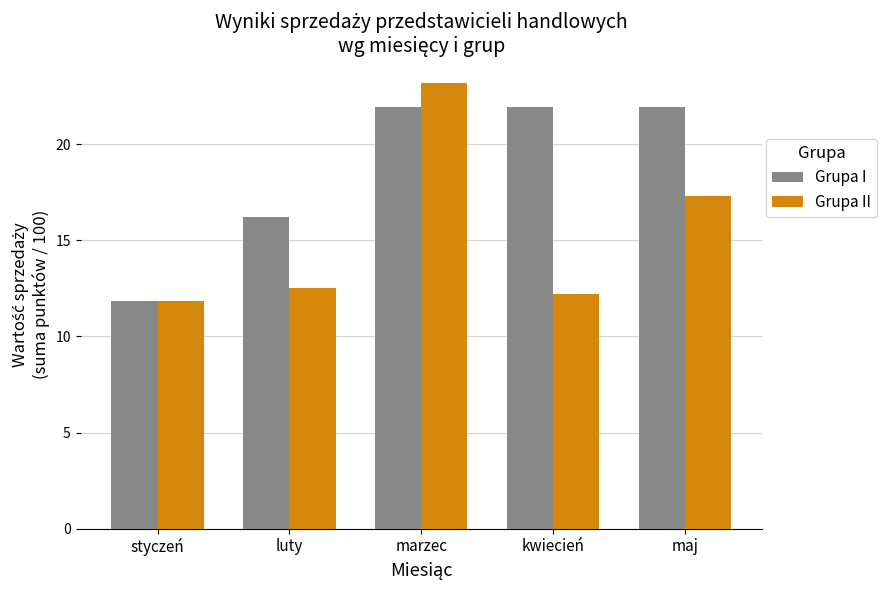

What is the difference between the maximum and minimum values in the Grupa II series?

11.3